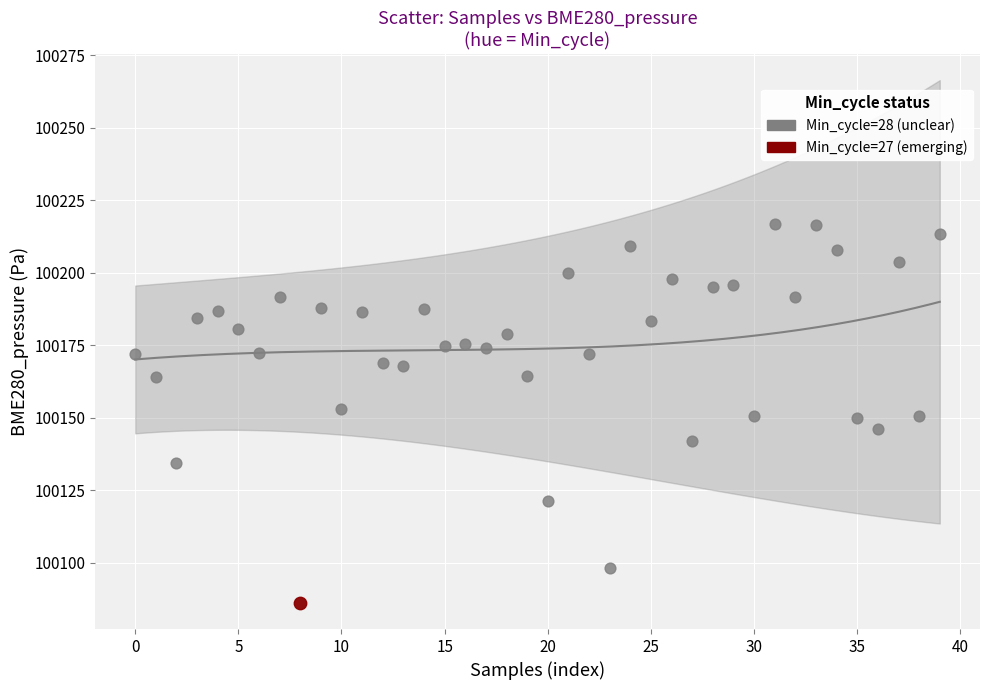

What are all the series names shown in the legend?

Min_cycle=28 (unclear), Min_cycle=27 (emerging)